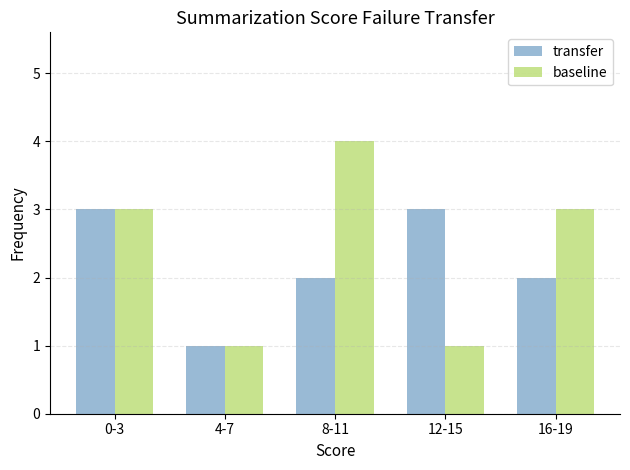

List the series in order of their overall mean, lowest first.

transfer, baseline